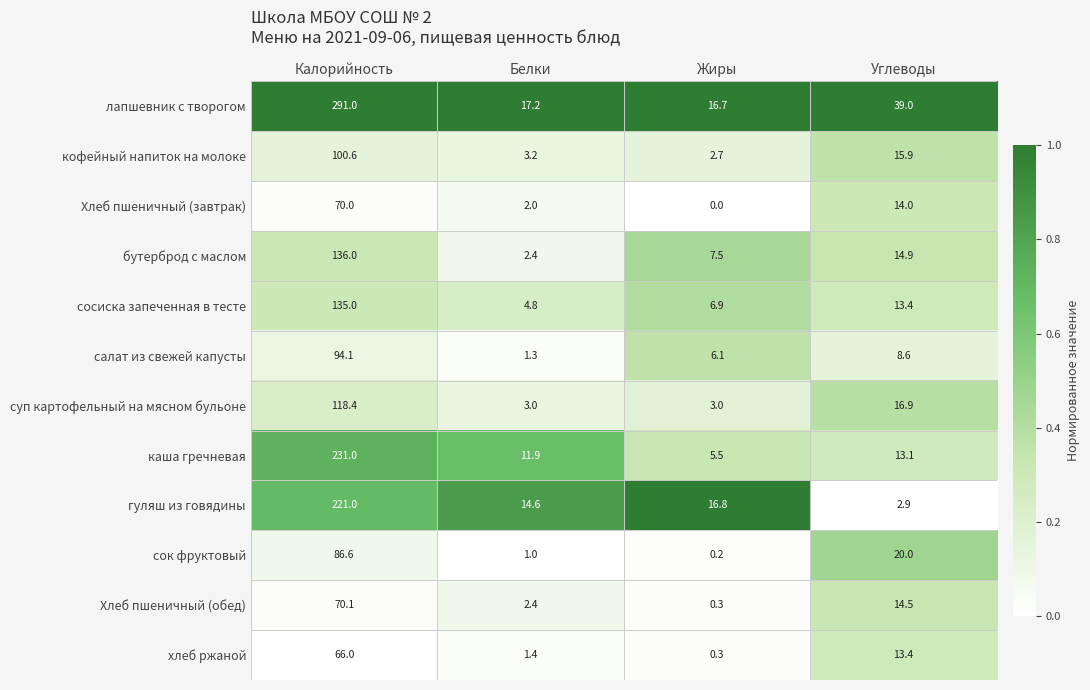

What is the spread (max minus min) of values at Углеводы?

36.1